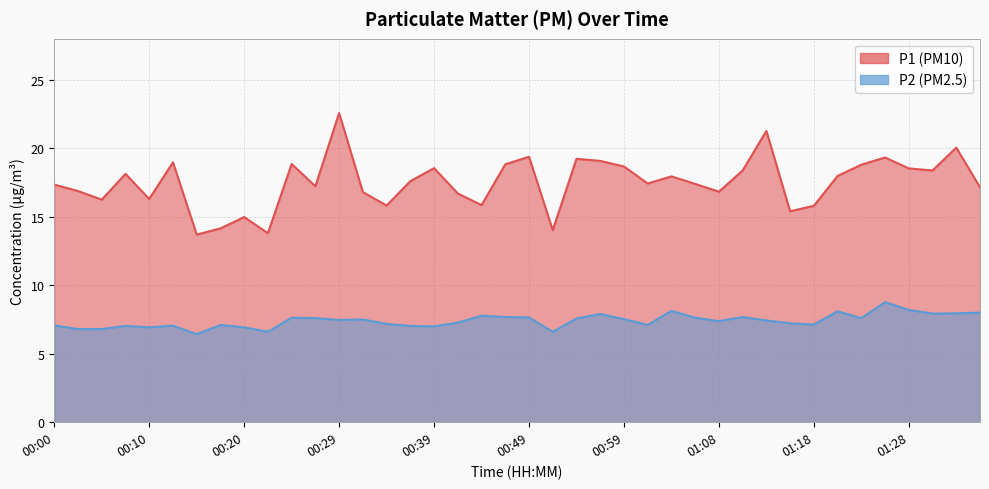

True or false: P1 and P2 intersect in this chart.

False